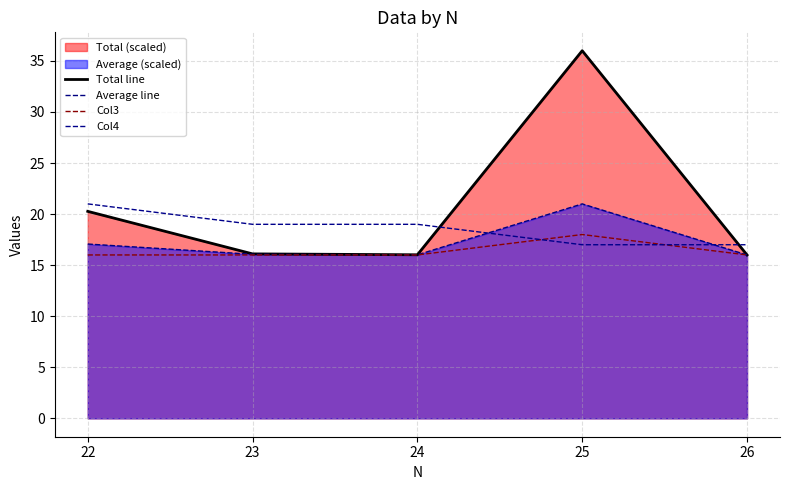

Rank the series at 22 from lowest to highest value.

Col3, Average line, Total line, Col4